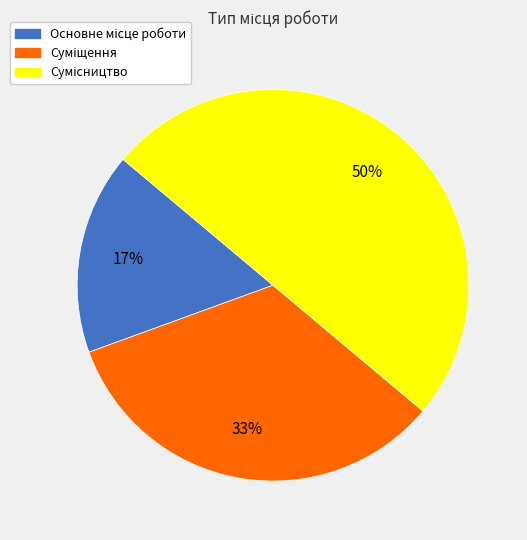

To the nearest percent, what is the difference between the largest and smallest slice percentages?

33%